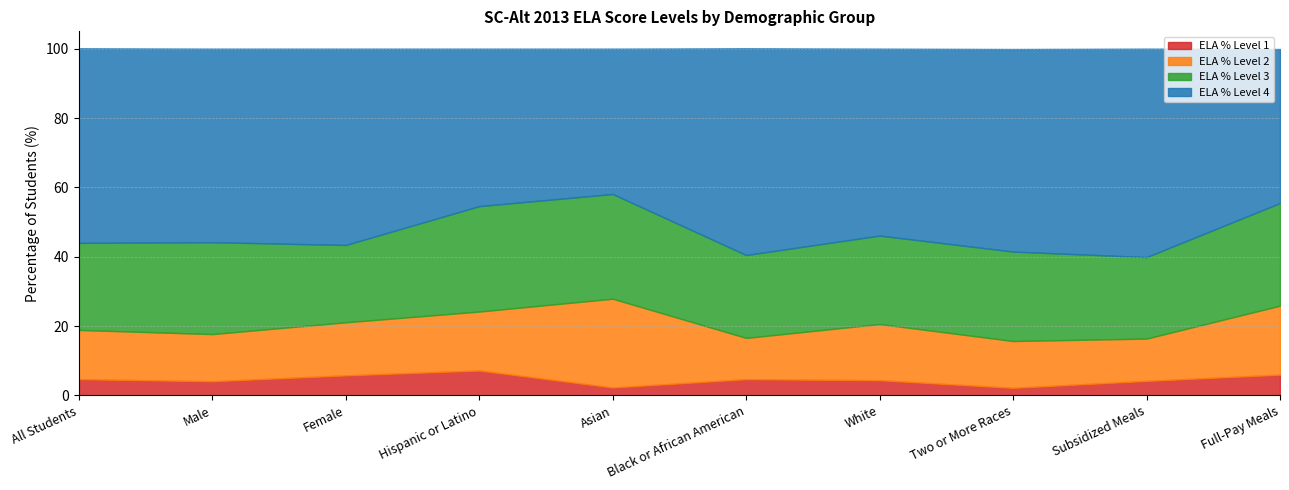

What is the total value across all series at Subsidized Meals?

100.0